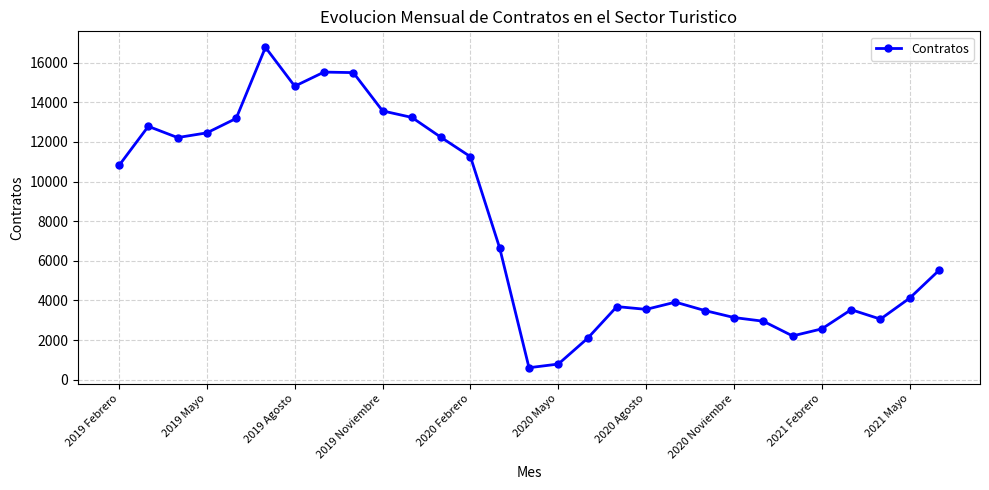

True or false: the data has more than 0 interior local peaks.

True